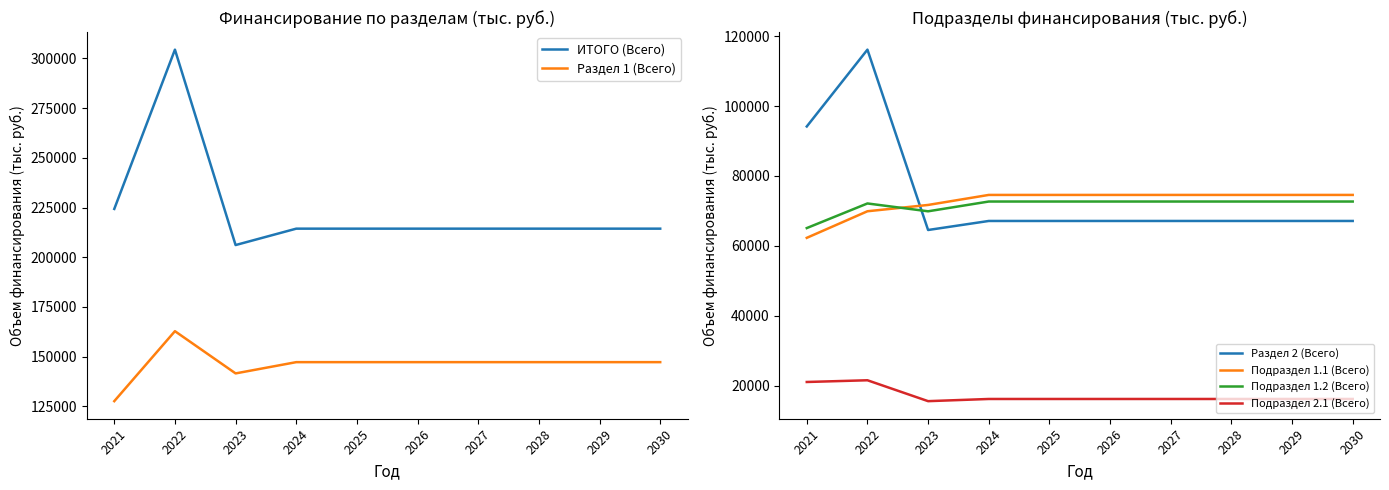

True or false: Раздел 1 (Всего) and Подраздел 2.1 (Всего) intersect in this chart.

False